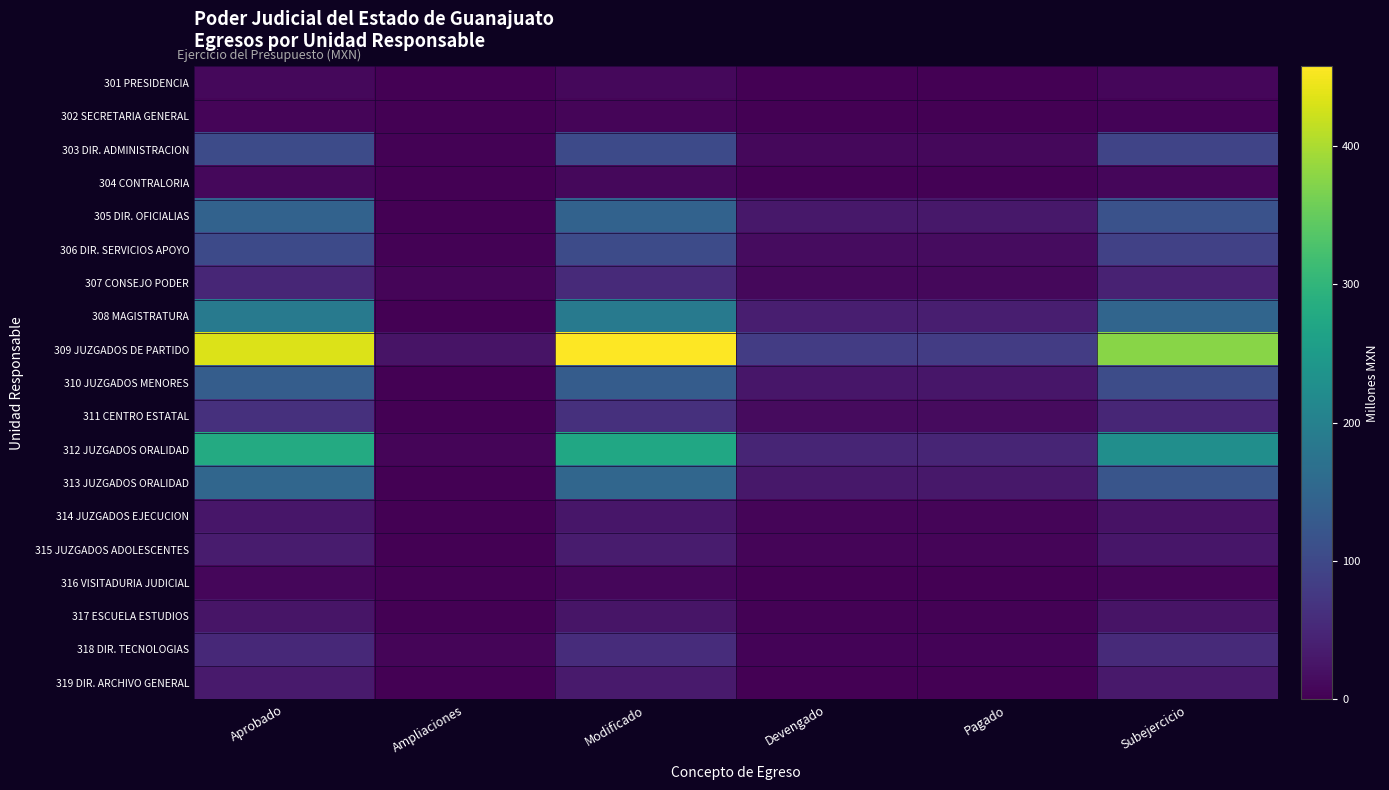

Between Devengado and Subejercicio, which series saw the biggest shift?

309 JUZGADOS DE PARTIDO